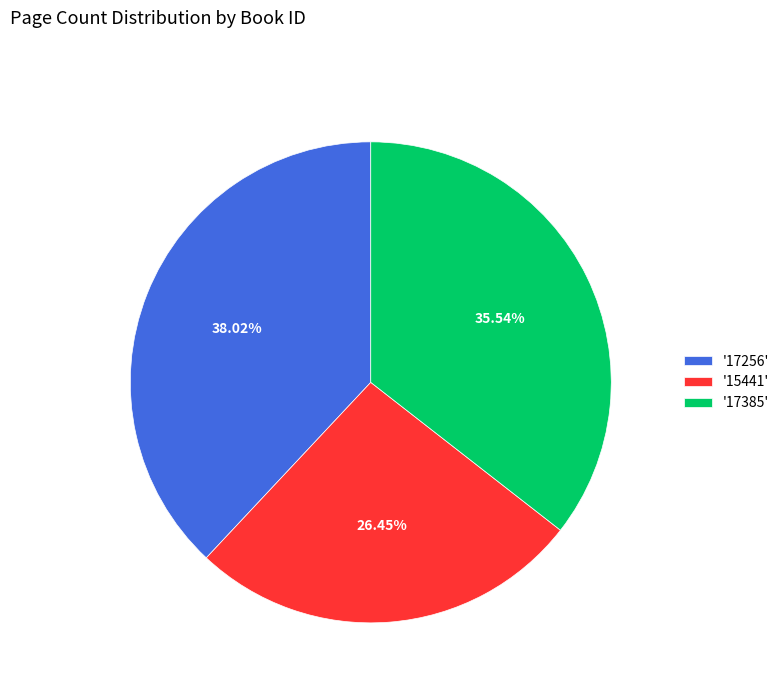

Is the sum of '17256' and '15441' greater than half?

Yes